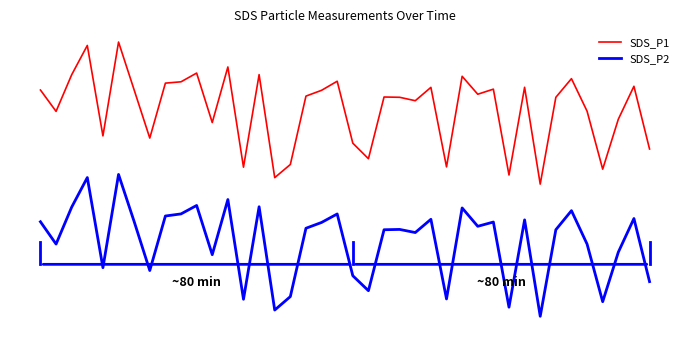

Does the chart display data point markers on the line(s)?

No